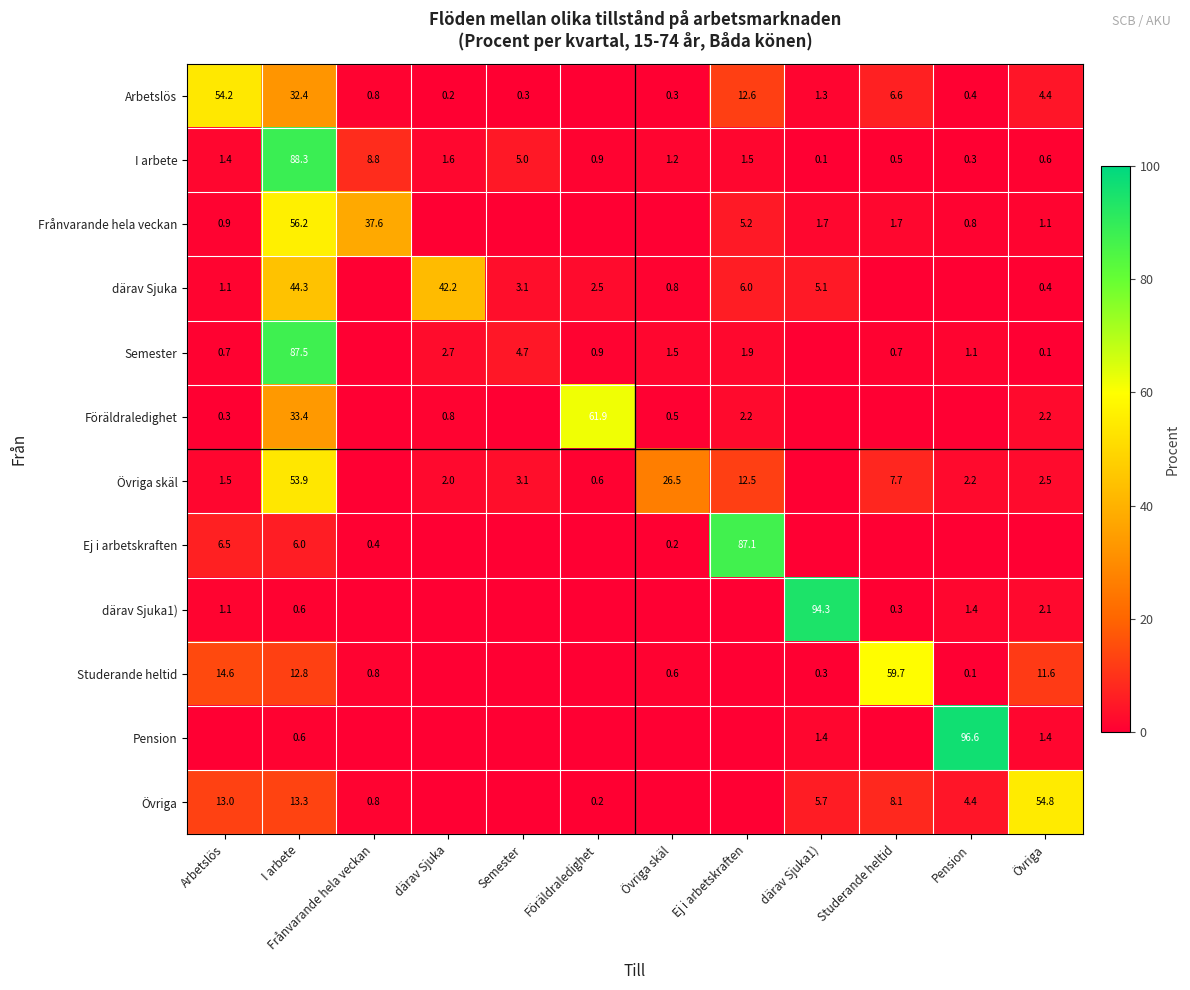

Between Frånvarande hela veckan and därav Sjuka1), which is larger?

därav Sjuka1)